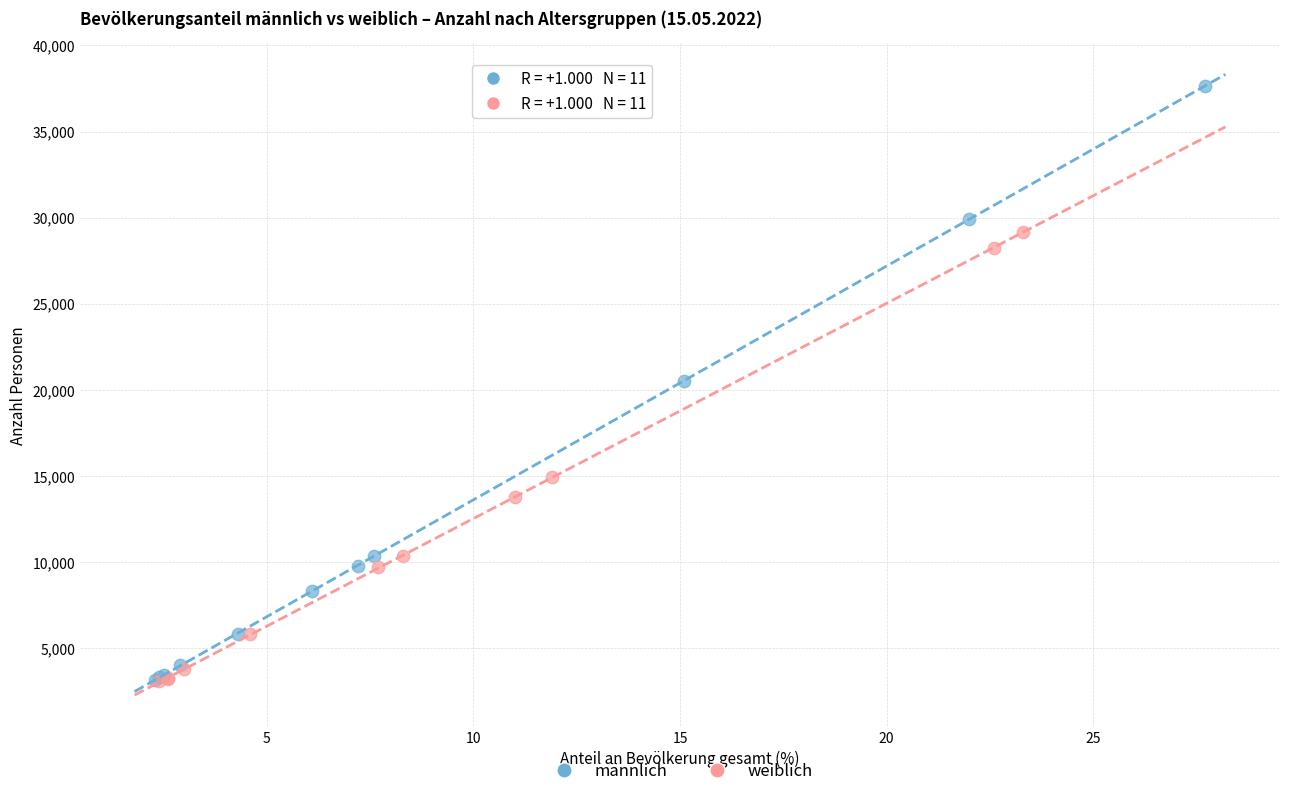

Which series has the largest Y range (max minus min)?

männlich